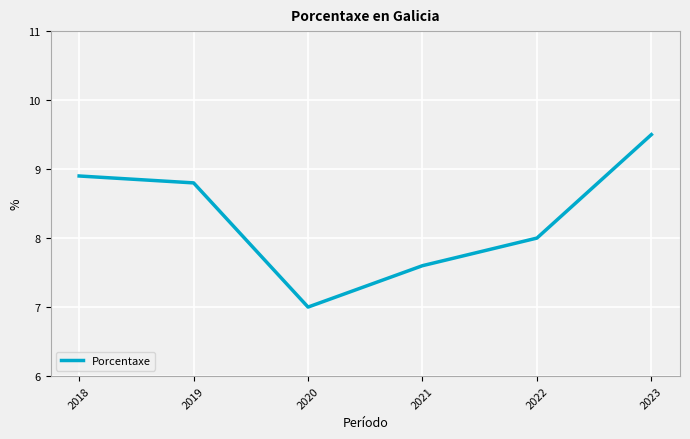

What is the approximate value at 2020?

7.0